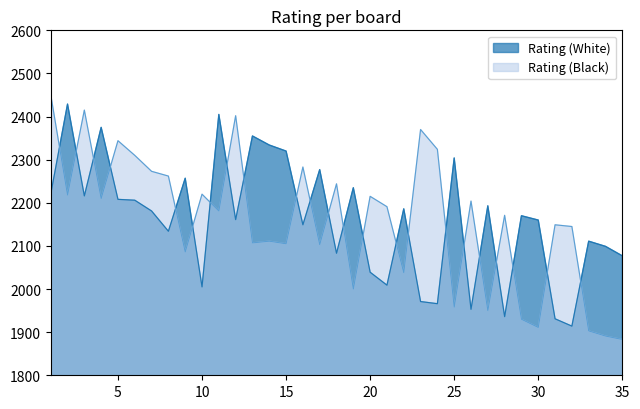

At which category is the sum across all series the highest?

1